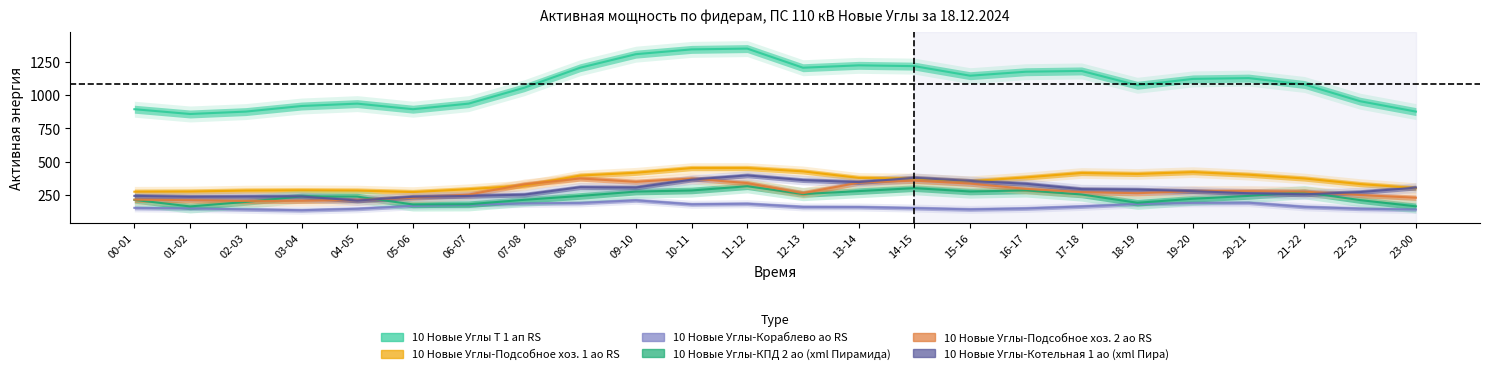

The value of 10 Новые Углы-КПД 2 ао (xml Пирамида) at 08-09 is 241.2. True or false?

True